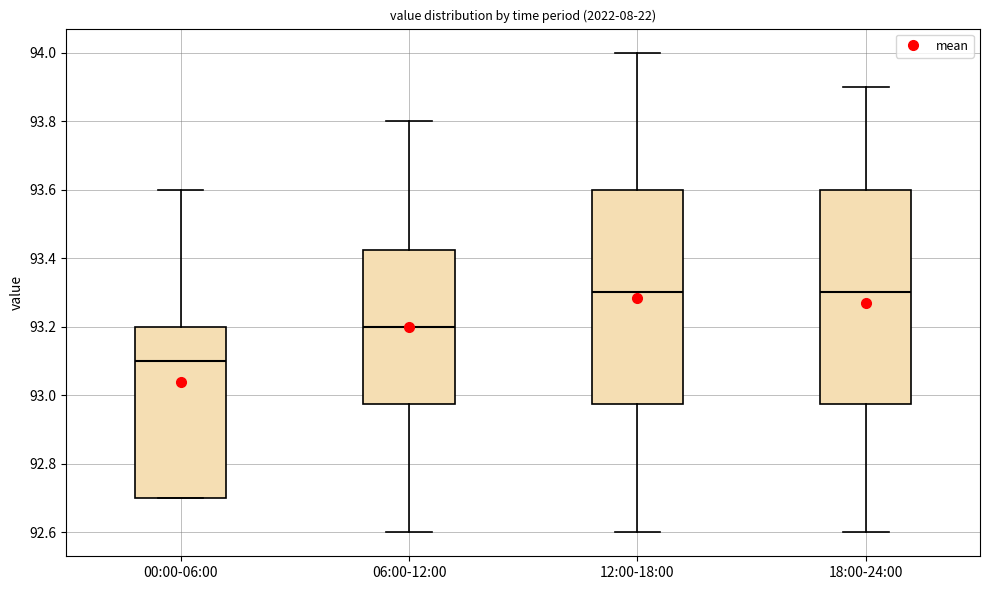

Reading left to right, transcribe this box plot: for each box, give where its median line is, the range the box spans, and where its two whiskers end, as read against the y-axis. The values are not printed on the chart, so give them approximately, as read against the axis.

00:00-06:00: median 93.10, box 92.70 to 93.20, whiskers 92.70 to 93.60
06:00-12:00: median 93.20, box 92.98 to 93.42, whiskers 92.60 to 93.80
12:00-18:00: median 93.30, box 92.98 to 93.60, whiskers 92.60 to 94.00
18:00-24:00: median 93.30, box 92.98 to 93.60, whiskers 92.60 to 93.90